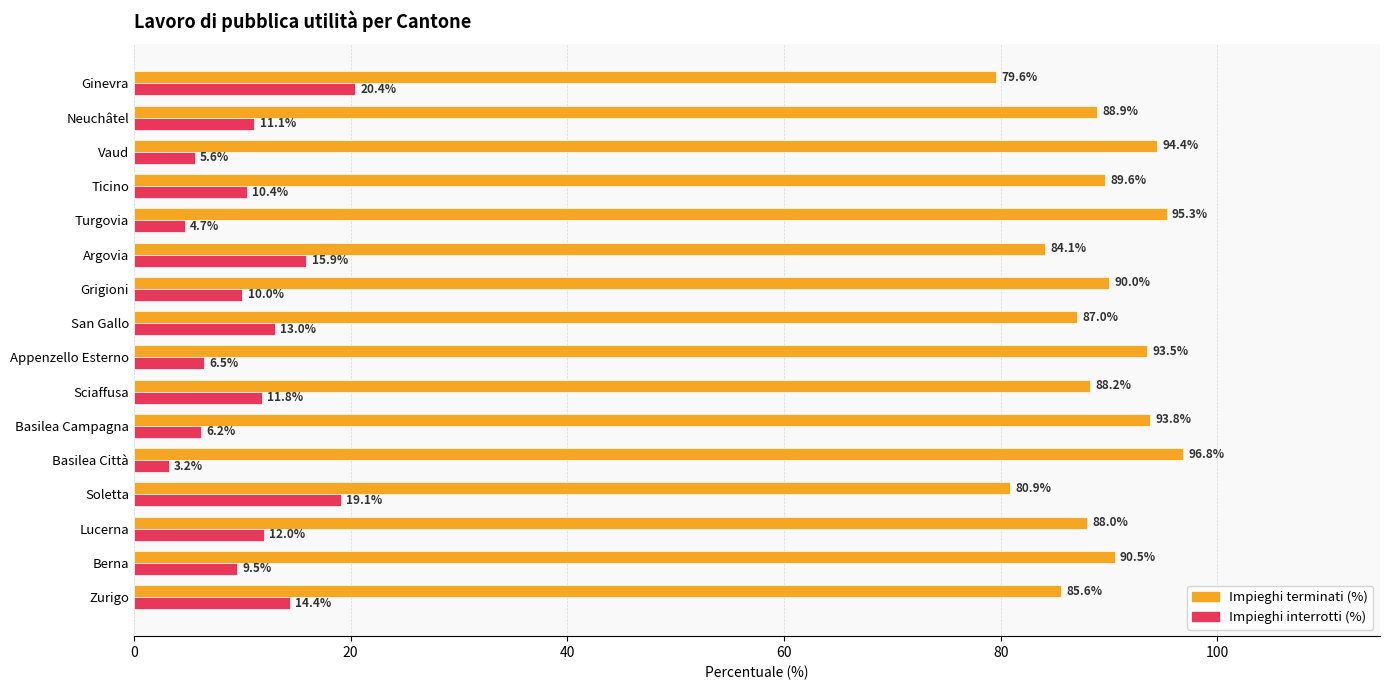

What is the sum of all Impieghi terminati (%) values?

1426.2